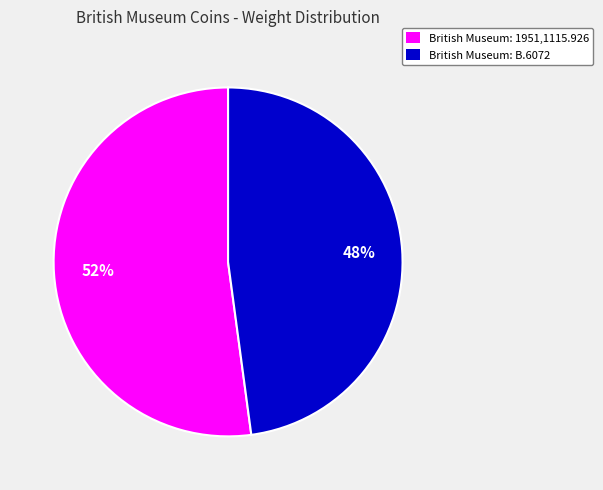

Rank the categories by value from lowest to highest.

British Museum: B.6072, British Museum: 1951,1115.926